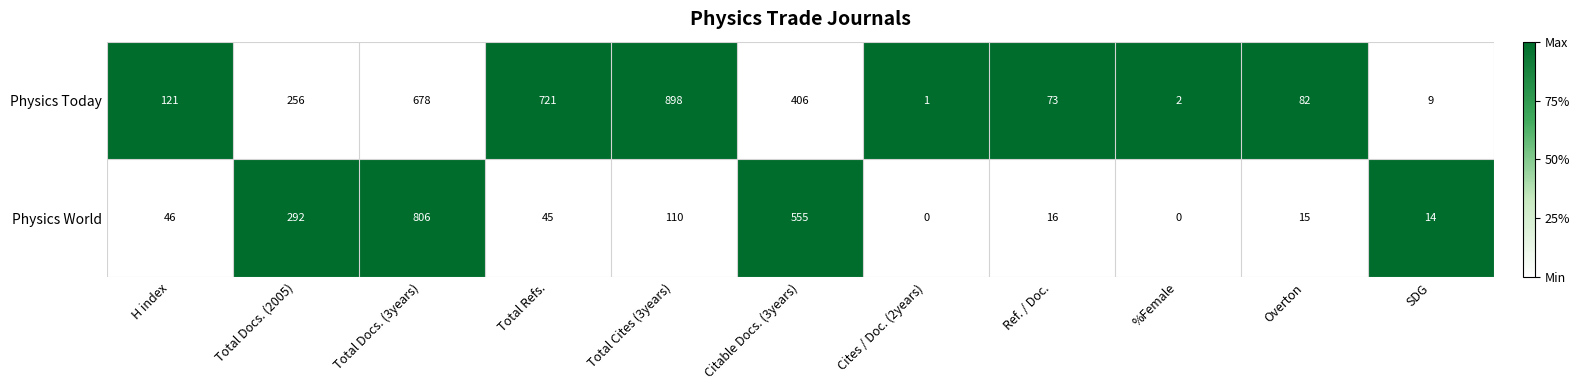

How many categories are shown in the chart?

11